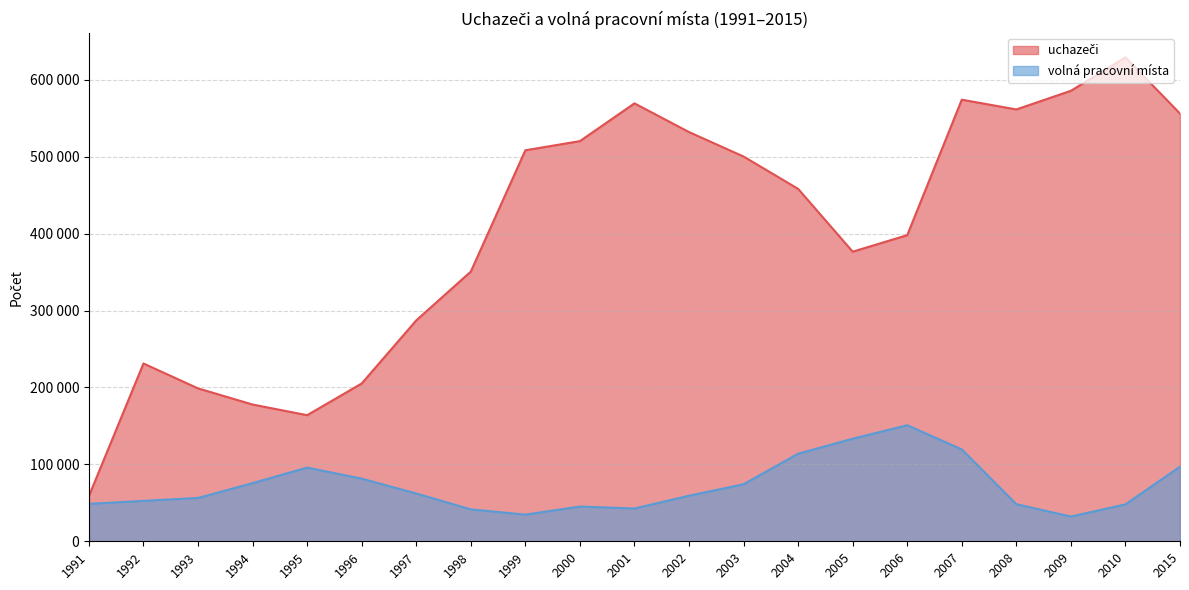

How many interior local valleys does the volná pracovní místa series have?

3